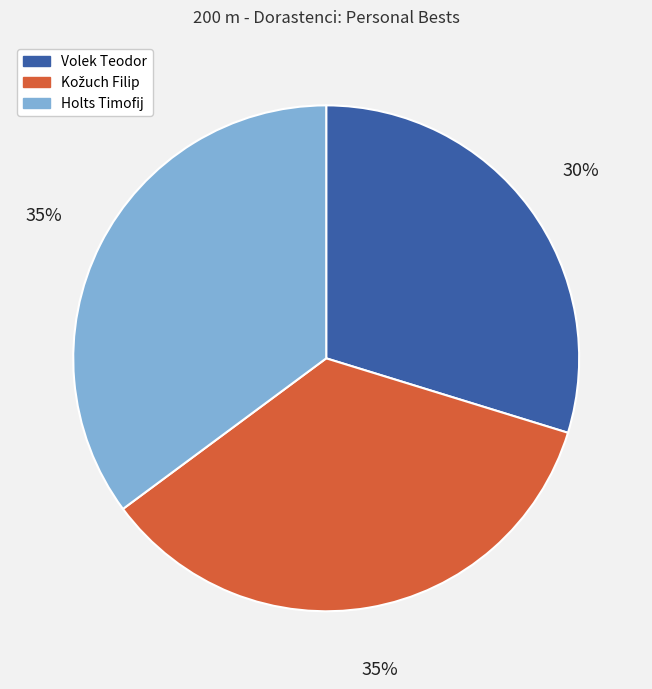

How many slices are in this pie chart?

3